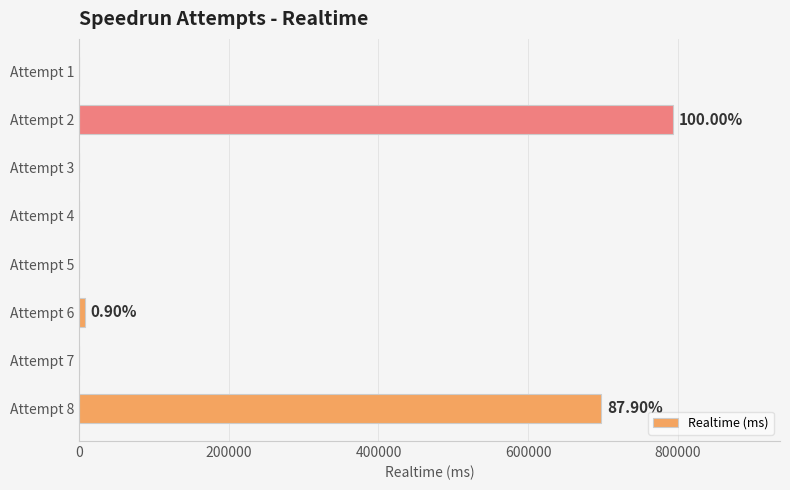

What is the sum of all values?

1498793